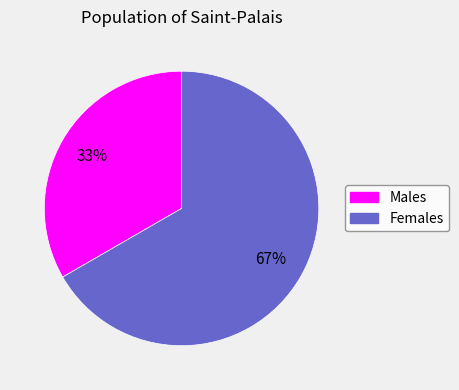

Is there a majority slice in this chart?

Yes